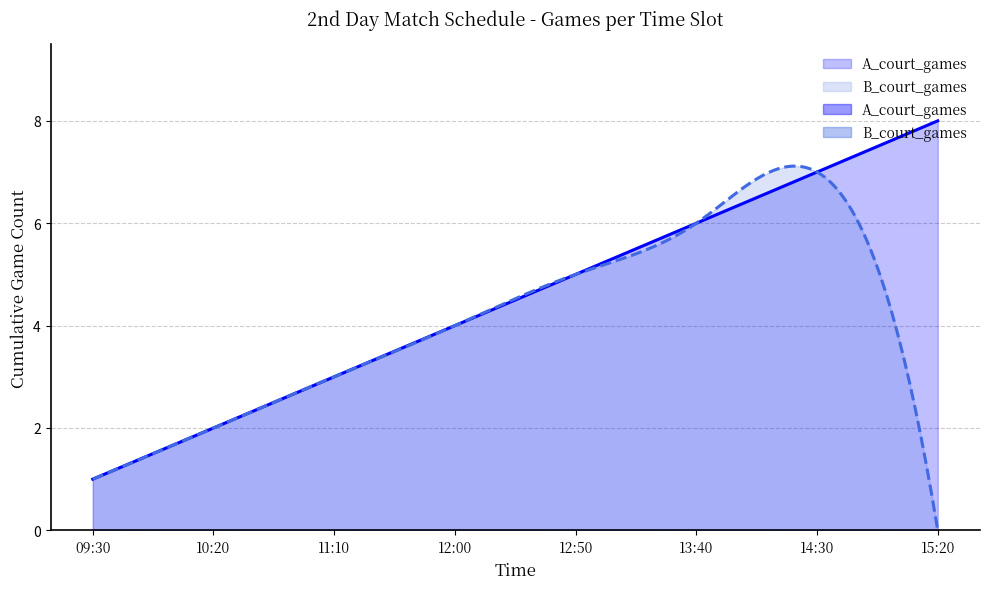

List the labels in order of A_court_games value, smallest first.

09:30, 10:20, 11:10, 12:00, 12:50, 13:40, 14:30, 15:20